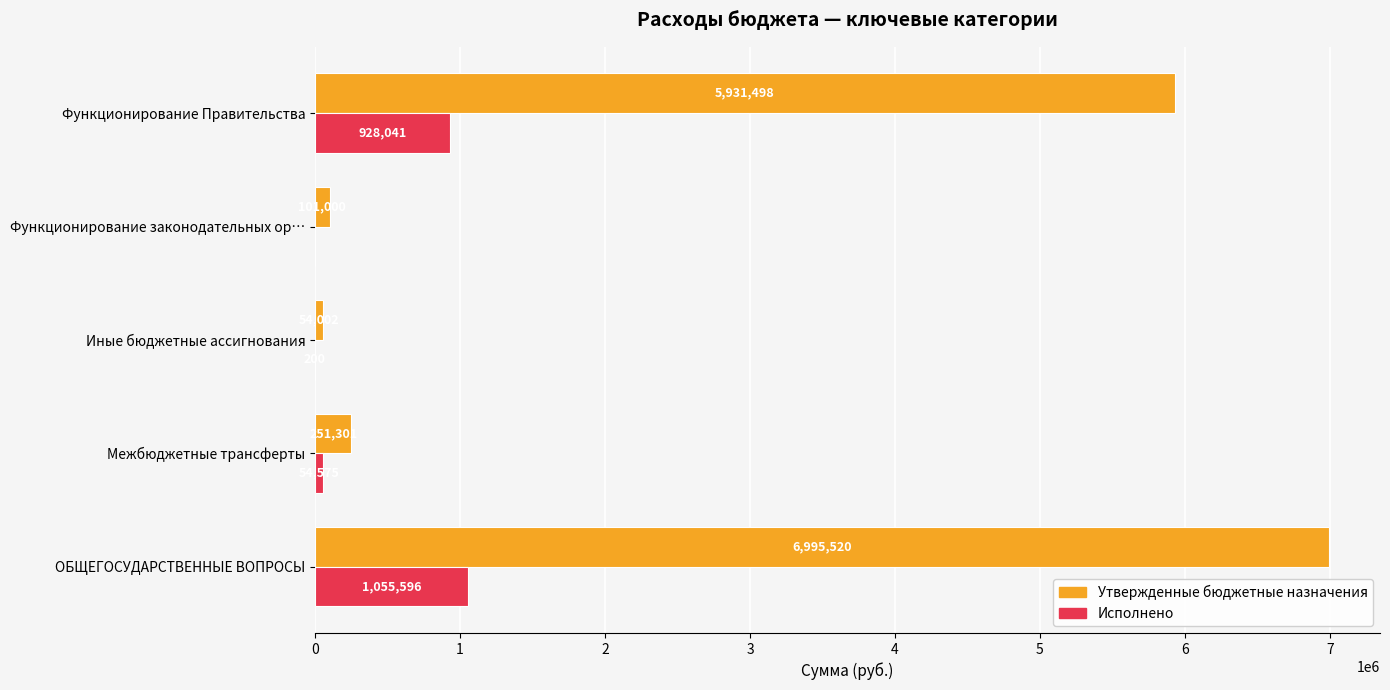

At which label is Утвержденные бюджетные назначения closest to 3524761?

Функционирование Правительства